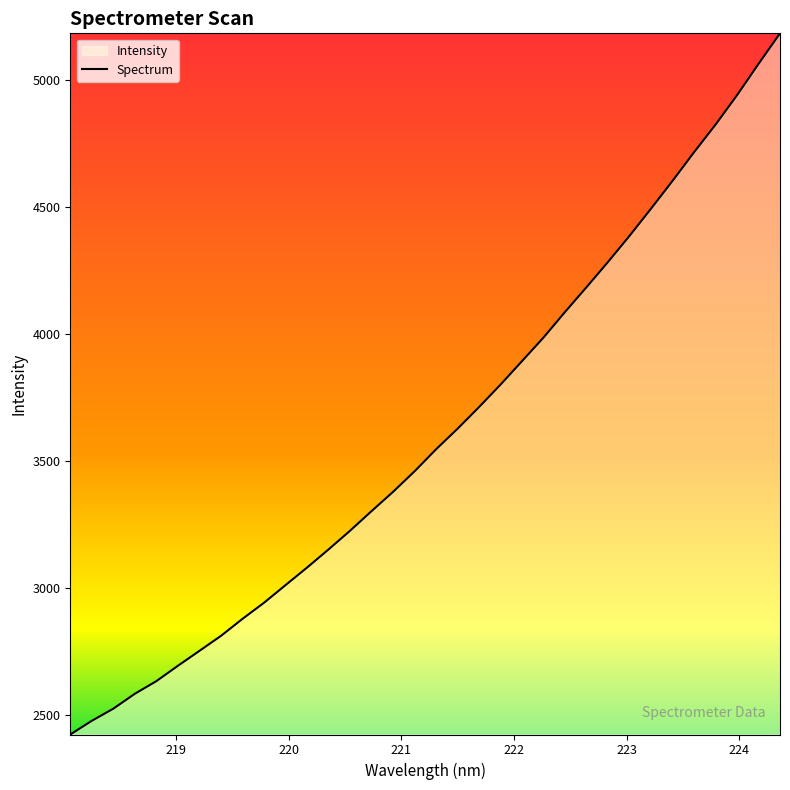

What is the difference between the maximum and minimum values?

2759.0